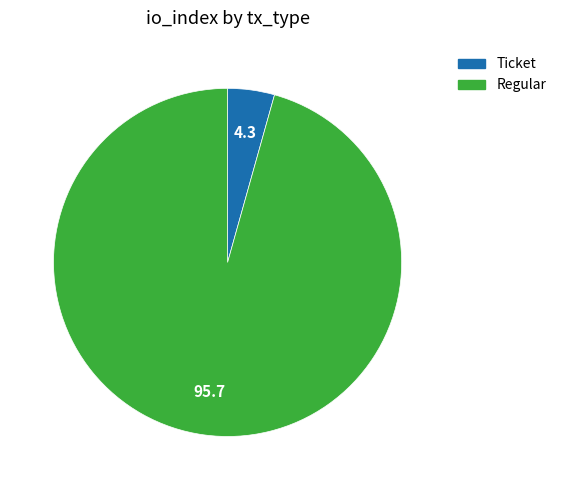

Which slice represents more than half of the pie?

Regular